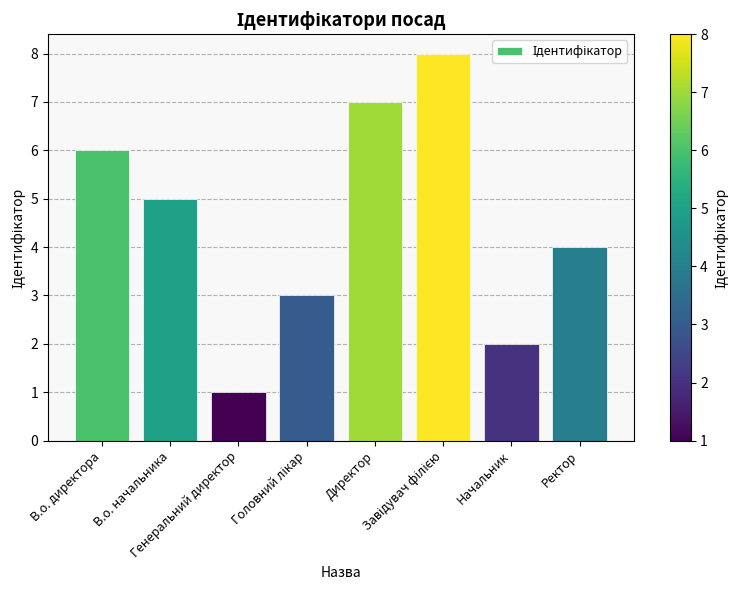

What is the minimum value shown in the chart?

1